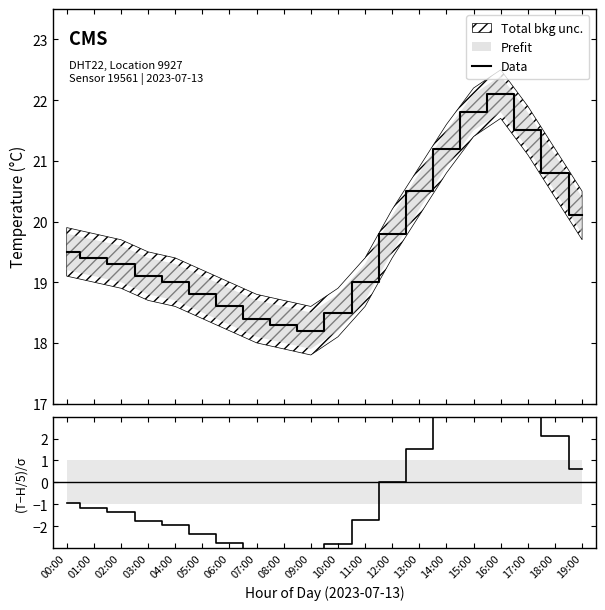

What is the average value of the (Temp-Hum/5)/σ series?

-0.3